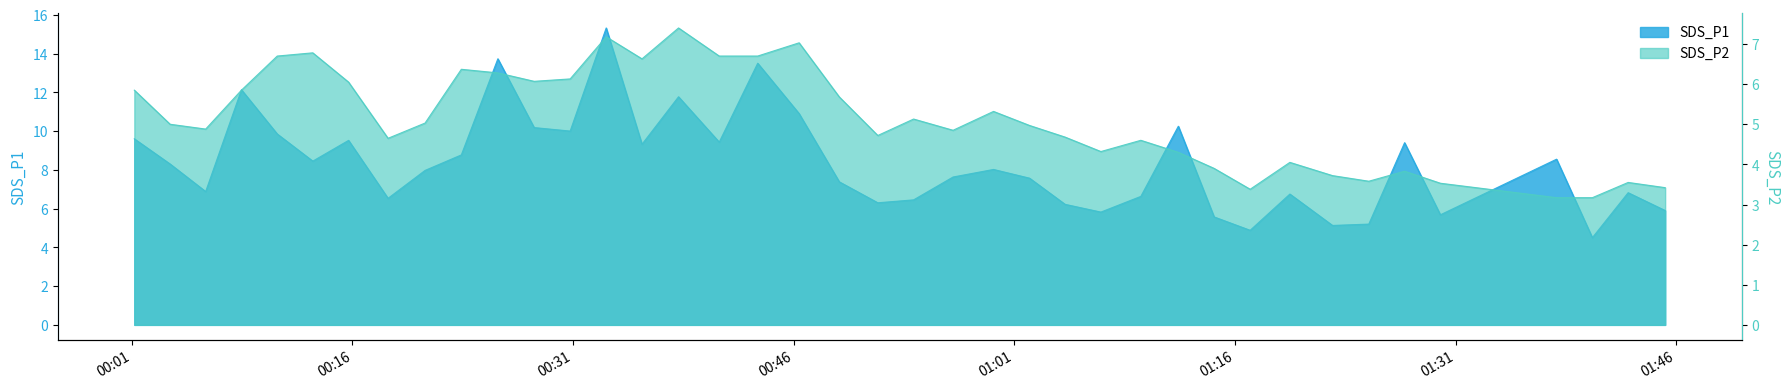

What is the minimum value shown in the chart?

3.2